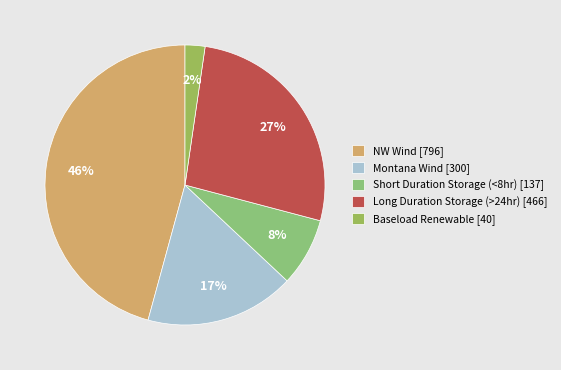

Rank the categories by value from lowest to highest.

Baseload Renewable [40], Short Duration Storage (<8hr) [137], Montana Wind [300], Long Duration Storage (>24hr) [466], NW Wind [796]